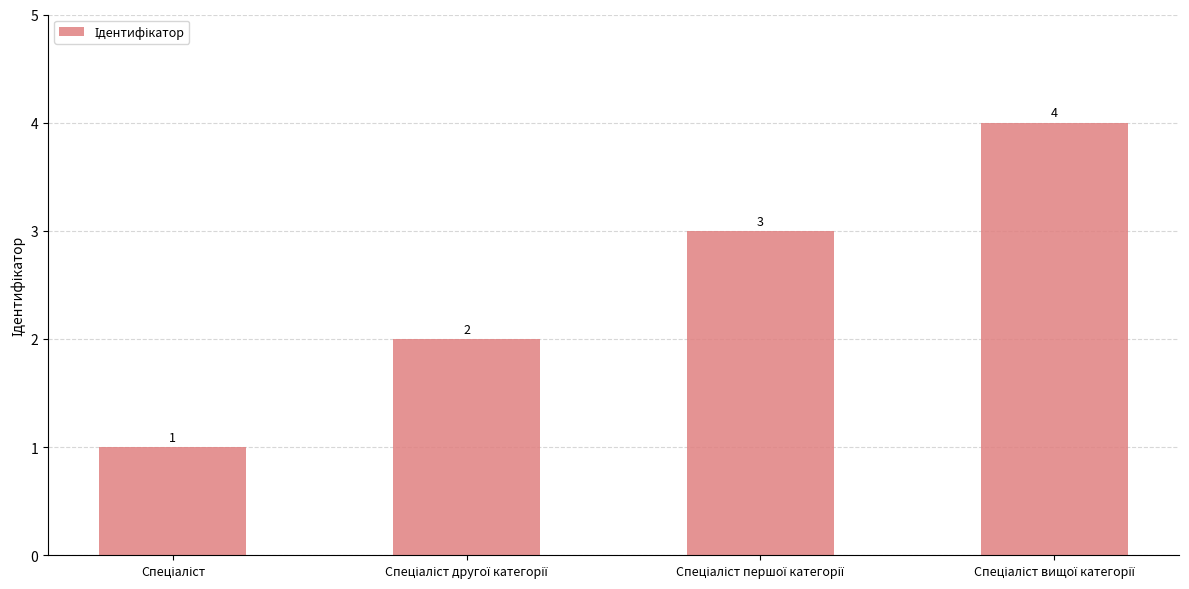

How many values are below 3?

2